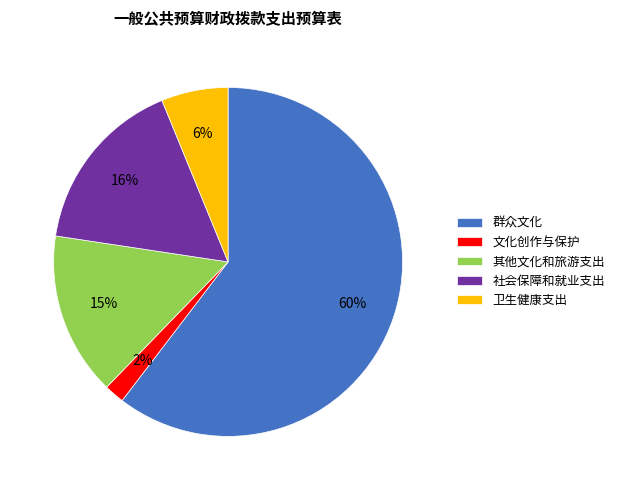

What is the majority slice?

群众文化